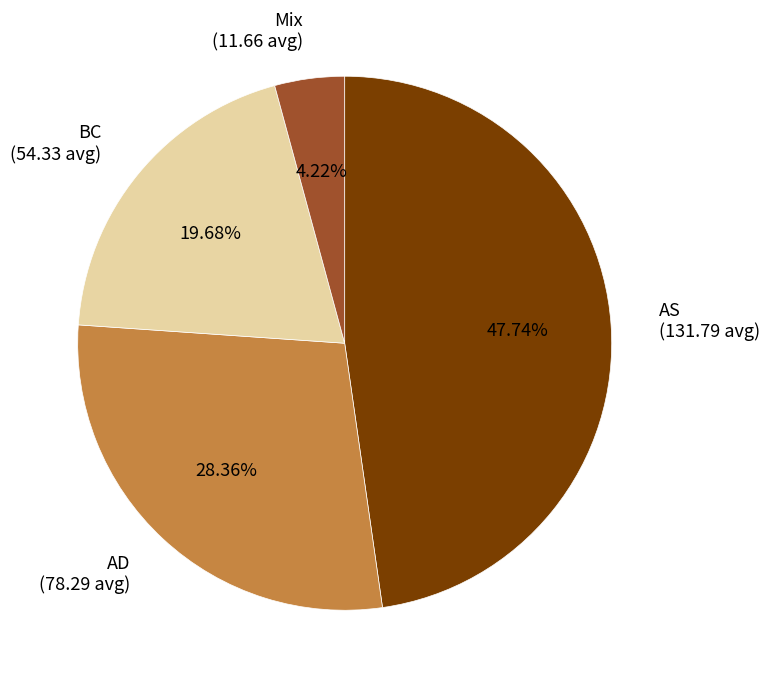

Approximately how many times larger is the value at AS compared to BC?

2.4